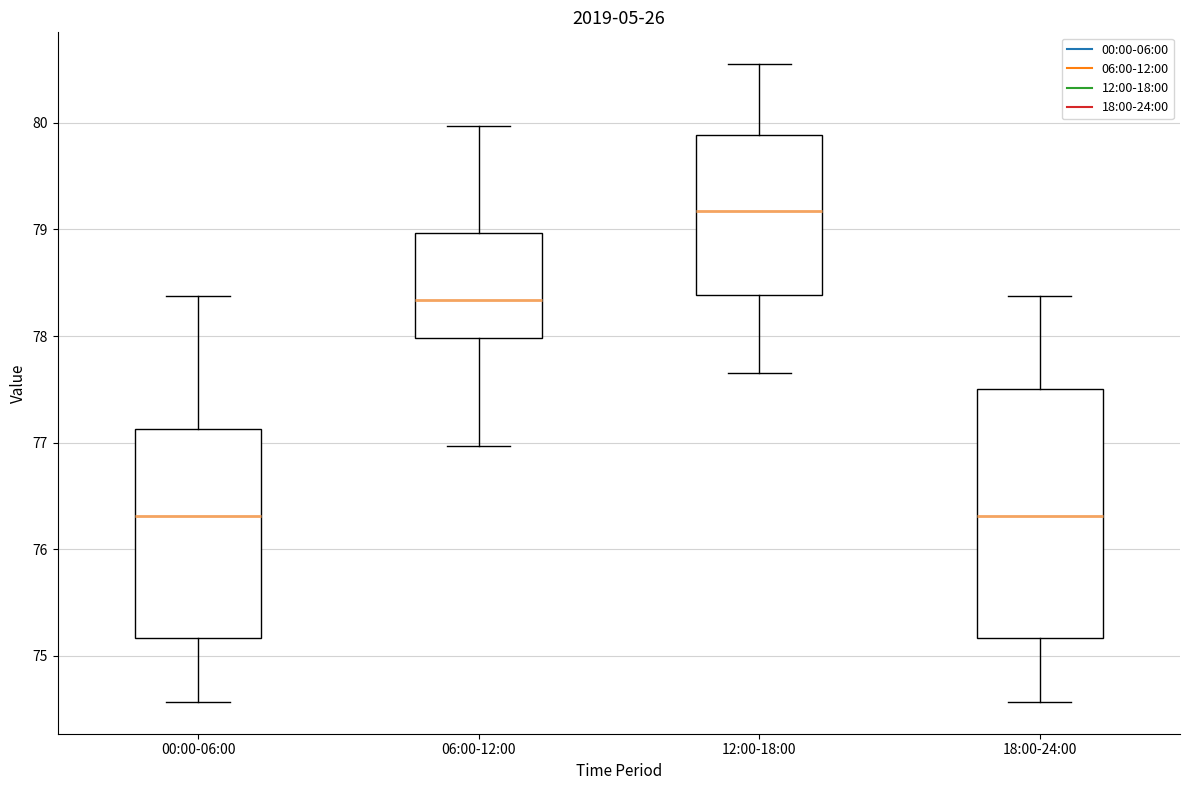

Reading left to right, transcribe this box plot: for each box, give where its median line is, the range the box spans, and where its two whiskers end, as read against the y-axis. The values are not printed on the chart, so give them approximately, as read against the axis.

00:00-06:00: median 76.3, box 75.2 to 77.1, whiskers 74.6 to 78.4
06:00-12:00: median 78.3, box 78.0 to 79.0, whiskers 77.0 to 80.0
12:00-18:00: median 79.2, box 78.4 to 79.9, whiskers 77.7 to 80.6
18:00-24:00: median 76.3, box 75.2 to 77.5, whiskers 74.6 to 78.4